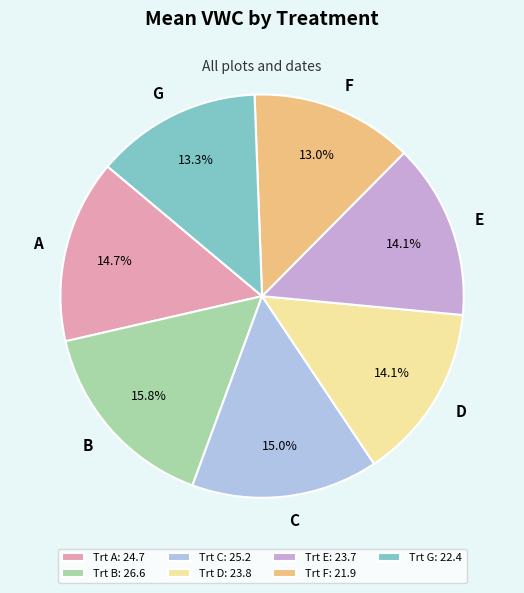

What is the ratio of the value at E to the value at B?

0.9